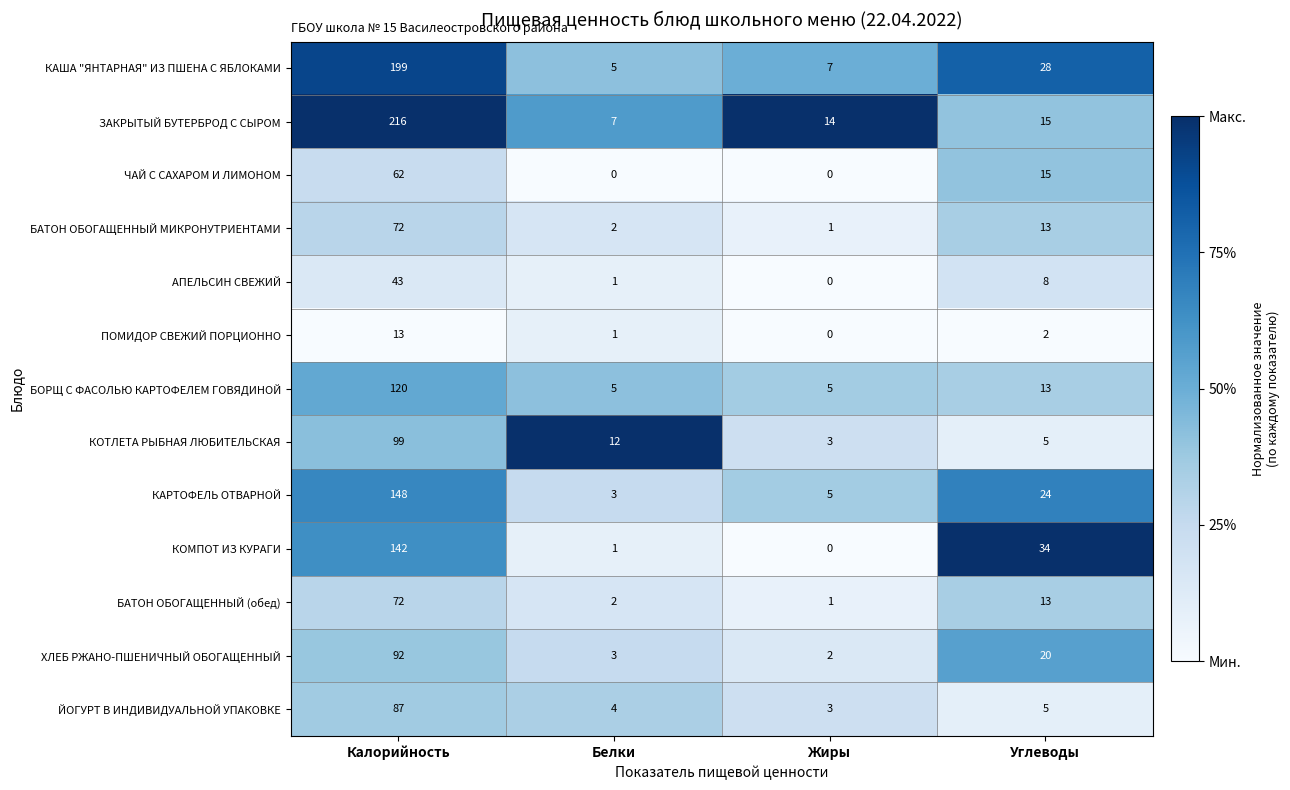

True or false: БАТОН ОБОГАЩЕННЫЙ (обед) has a value of 2 at Белки.

True